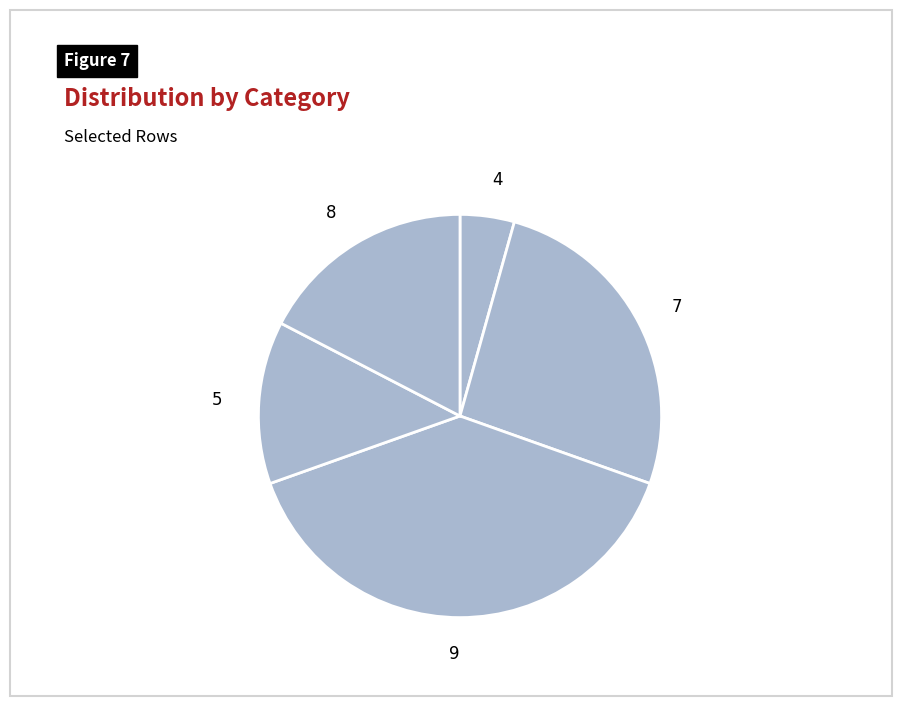

What is the smallest slice in the pie chart?

4